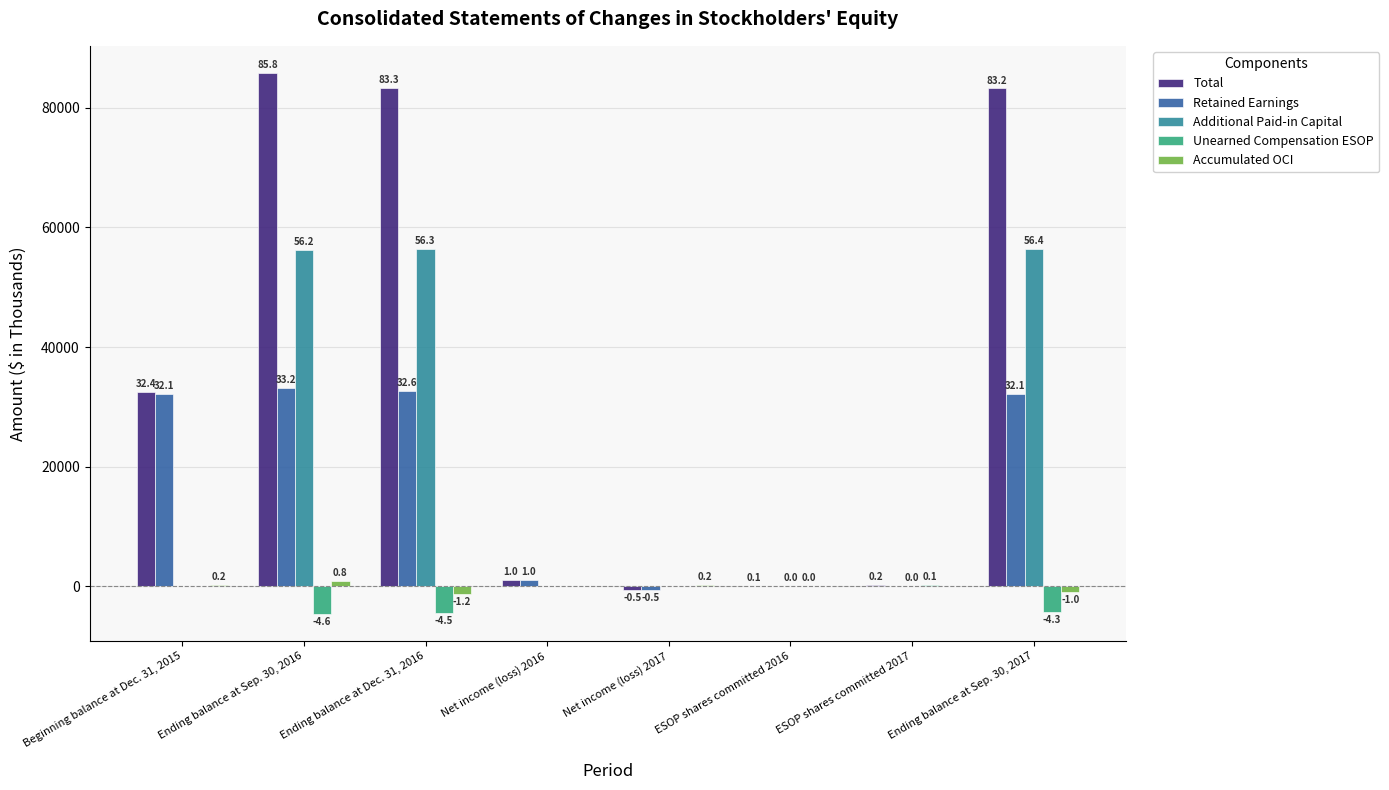

The Retained Earnings series shows 8950 at Ending balance at Sep. 30, 2017. True or false?

False